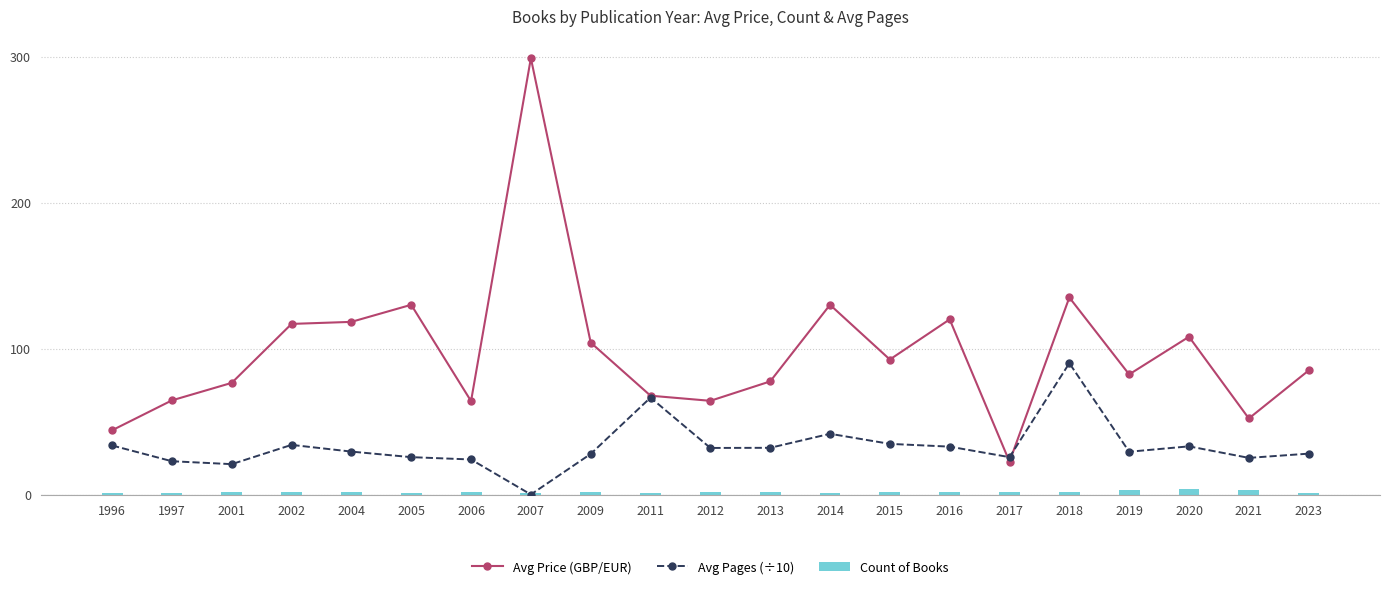

Which series has the largest total across all categories?

Avg Price (GBP/EUR)